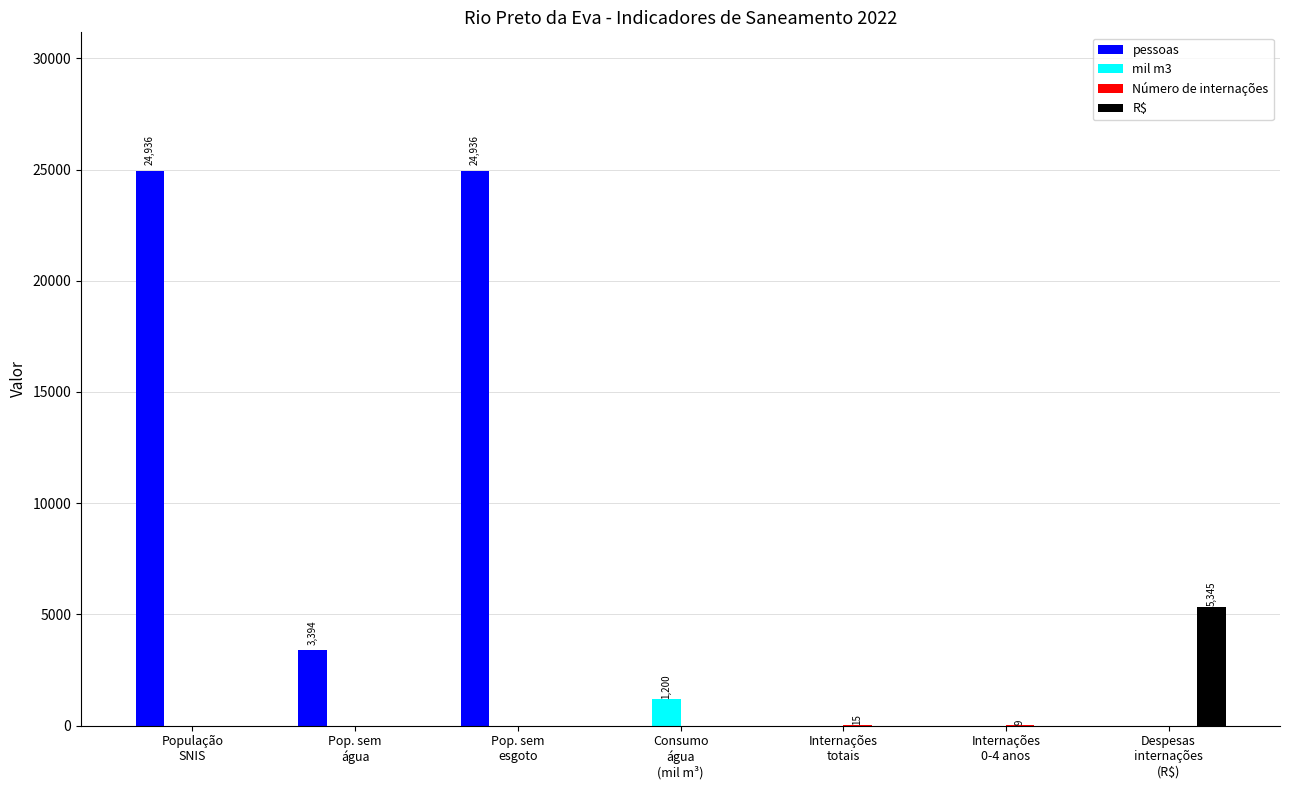

Are the bars horizontal?

No